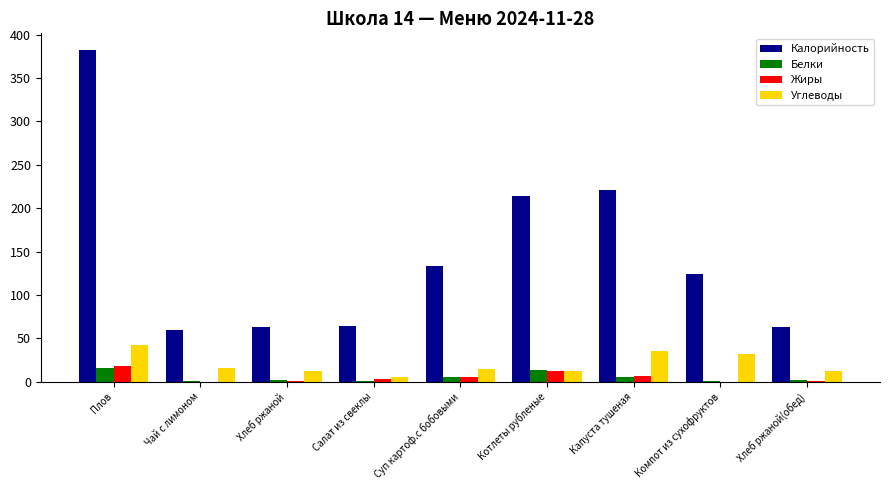

What is the sum of all Белки values?

44.2